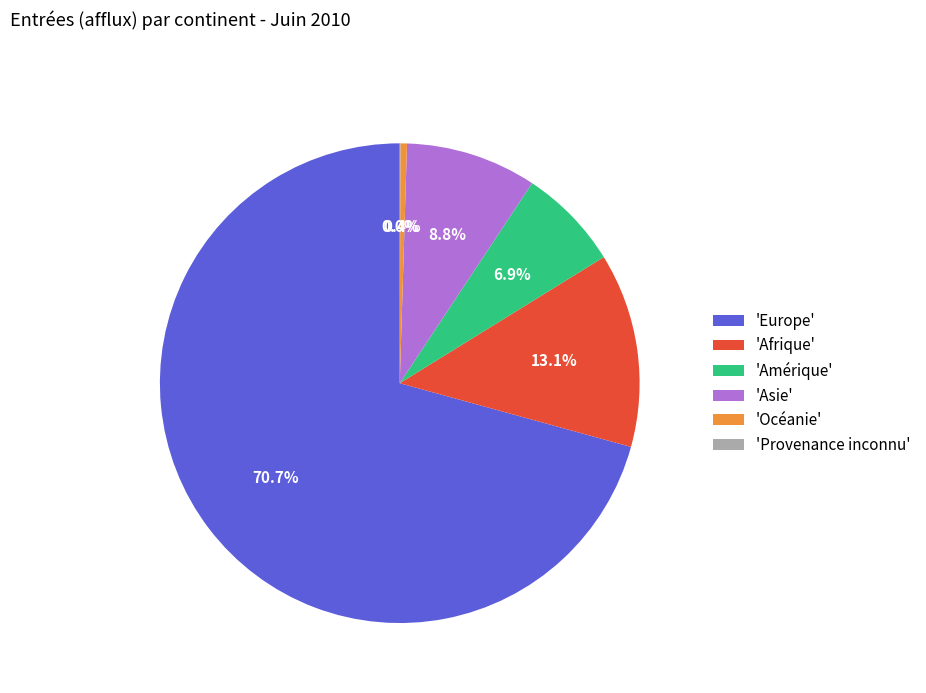

Which slice is the largest?

'Europe'